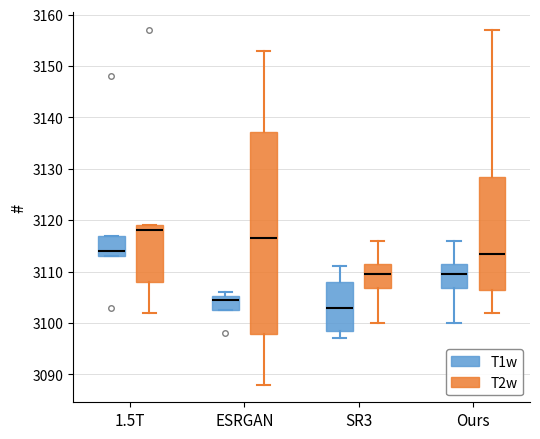

Comparing the boxes themselves (not the whiskers), which one is the tallest?

ESRGAN (T2w)